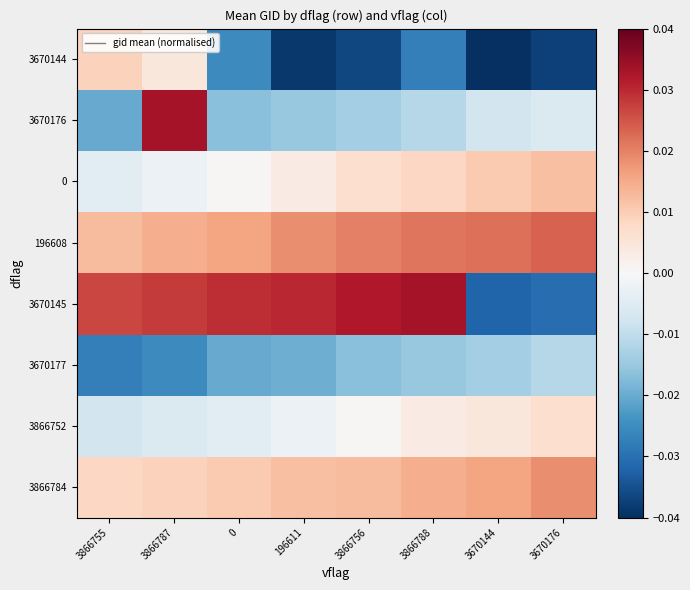

Reading left to right, list all the values displayed in this chart.

3670144: 3866755=0.0	3866787=0.0	0=-0.0	196611=-0.0	3866756=-0.0	3866788=-0.0	3670144=-0.0	3670176=-0.0
3670176: 3866755=-0.0	3866787=0.0	0=-0.0	196611=-0.0	3866756=-0.0	3866788=-0.0	3670144=-0.0	3670176=-0.0
0: 3866755=-0.0	3866787=-0.0	0=0.0	196611=0.0	3866756=0.0	3866788=0.0	3670144=0.0	3670176=0.0
196608: 3866755=0.0	3866787=0.0	0=0.0	196611=0.0	3866756=0.0	3866788=0.0	3670144=0.0	3670176=0.0
3670145: 3866755=0.0	3866787=0.0	0=0.0	196611=0.0	3866756=0.0	3866788=0.0	3670144=-0.0	3670176=-0.0
3670177: 3866755=-0.0	3866787=-0.0	0=-0.0	196611=-0.0	3866756=-0.0	3866788=-0.0	3670144=-0.0	3670176=-0.0
3866752: 3866755=-0.0	3866787=-0.0	0=-0.0	196611=-0.0	3866756=0.0	3866788=0.0	3670144=0.0	3670176=0.0
3866784: 3866755=0.0	3866787=0.0	0=0.0	196611=0.0	3866756=0.0	3866788=0.0	3670144=0.0	3670176=0.0